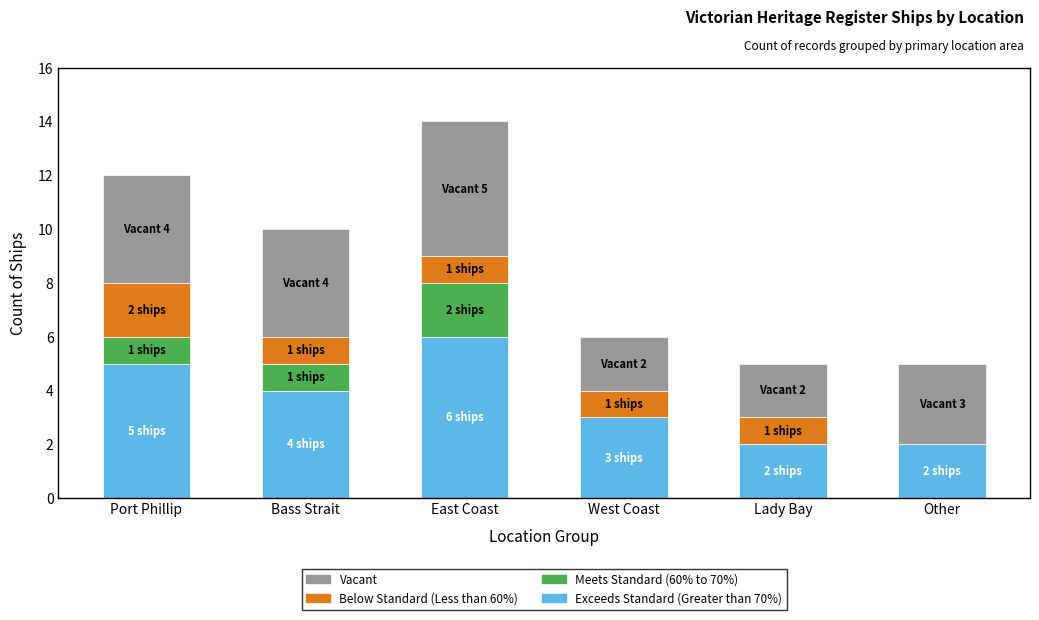

How many distinct data groups are displayed?

4